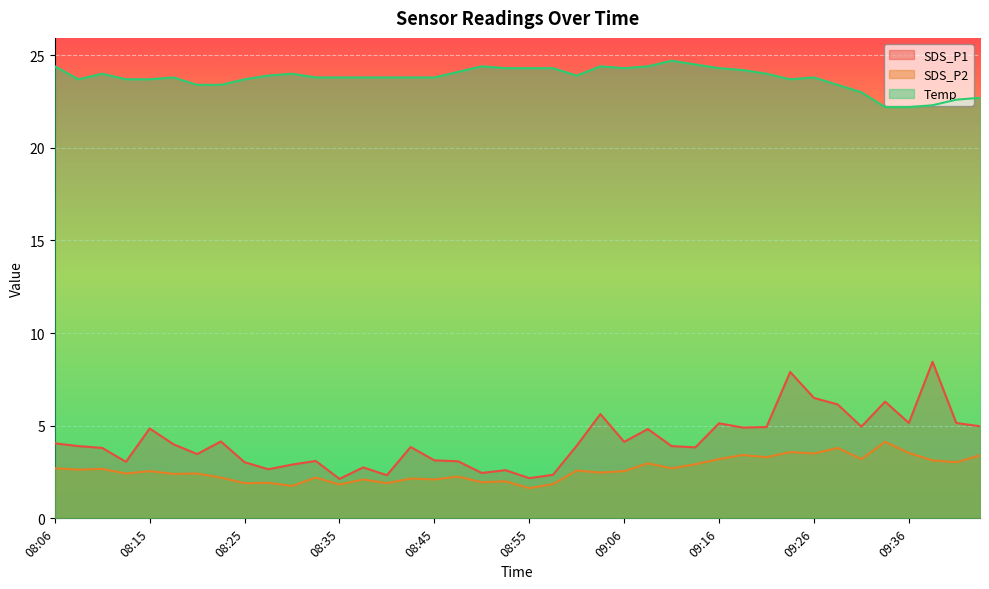

What is the smallest value displayed?

1.6